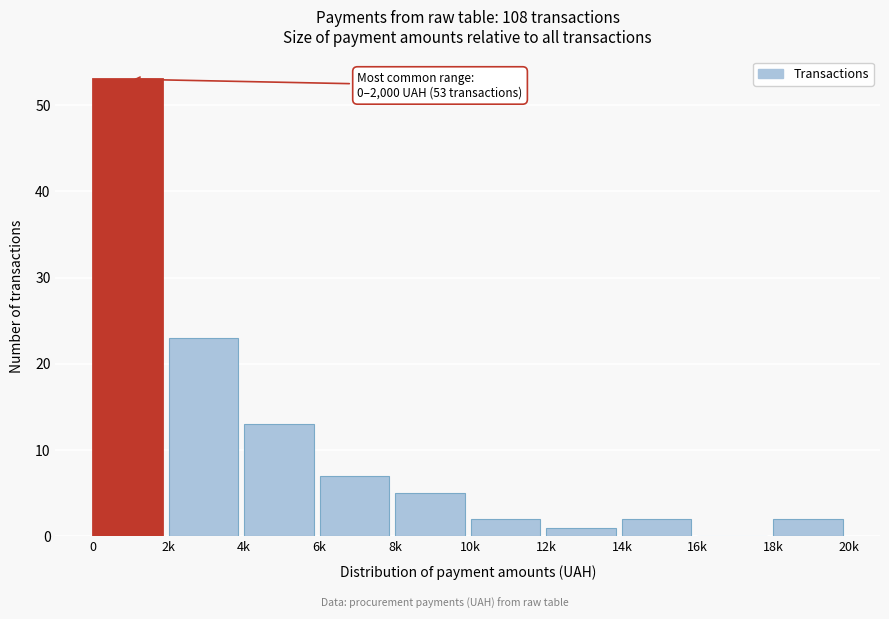

Reading left to right, transcribe all the data shown in this chart.

0=53	2k=23	4k=13	6k=7	8k=5	10k=2	12k=1	14k=2	16k=0	18k=2